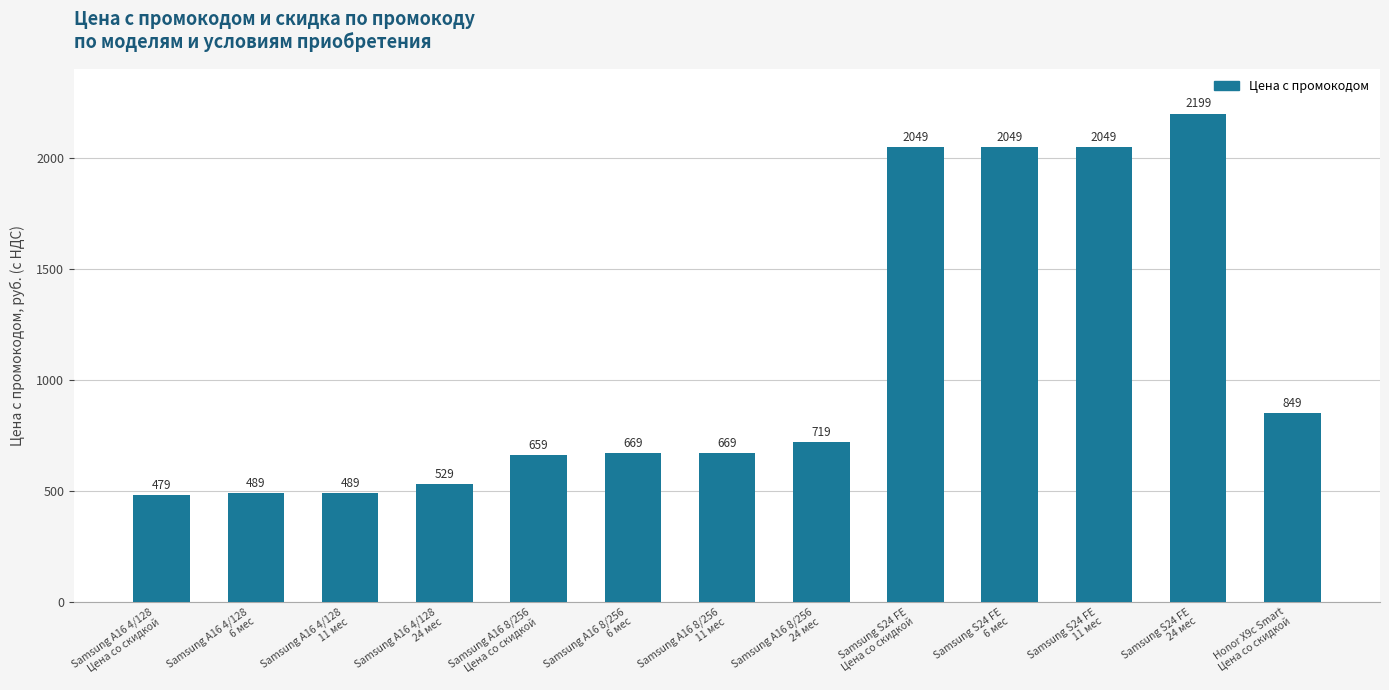

How many bars are there in total?

13